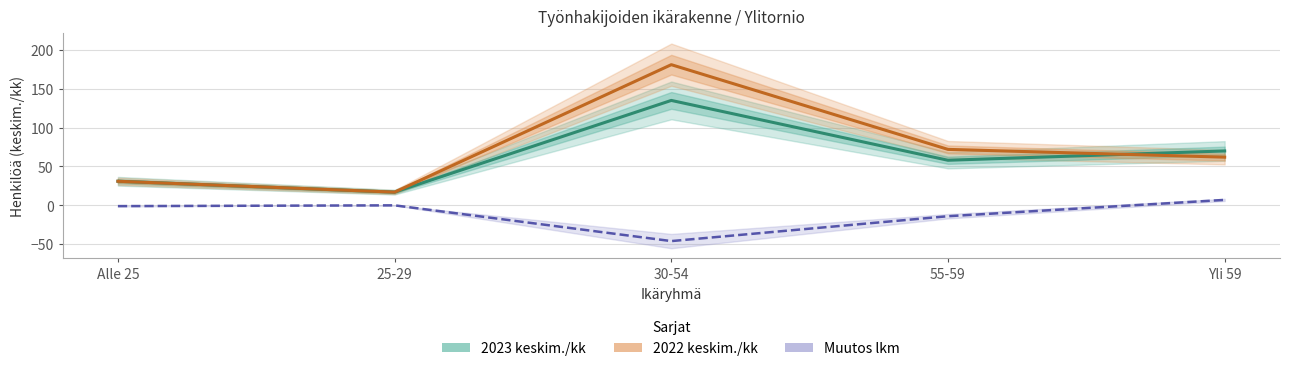

What are all the series names shown in the legend?

2023 keskim./kk, 2022 keskim./kk, Muutos lkm